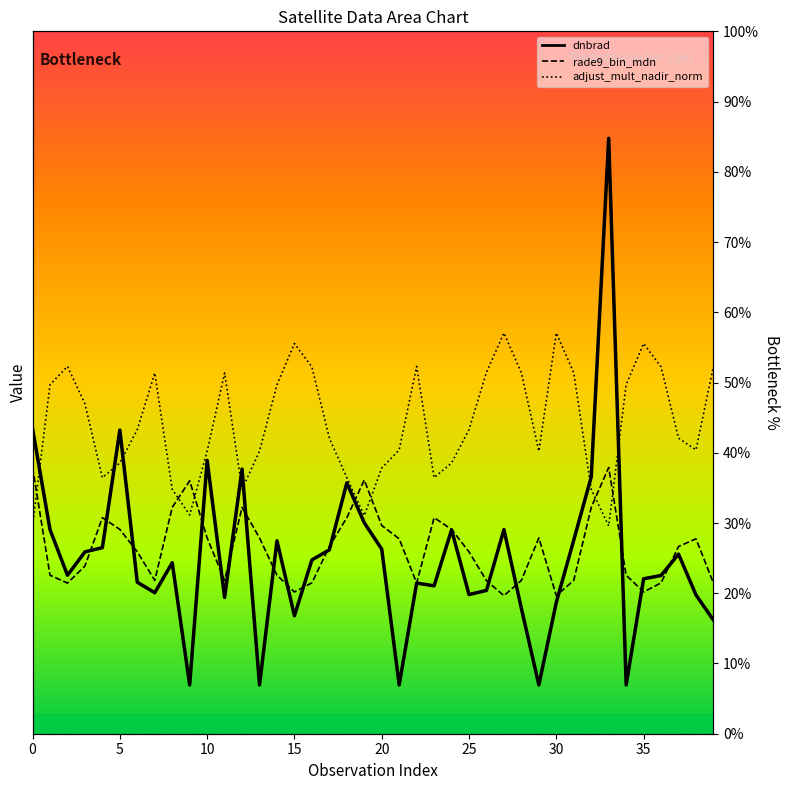

Is it true that the value at 13 is 6.9?

True